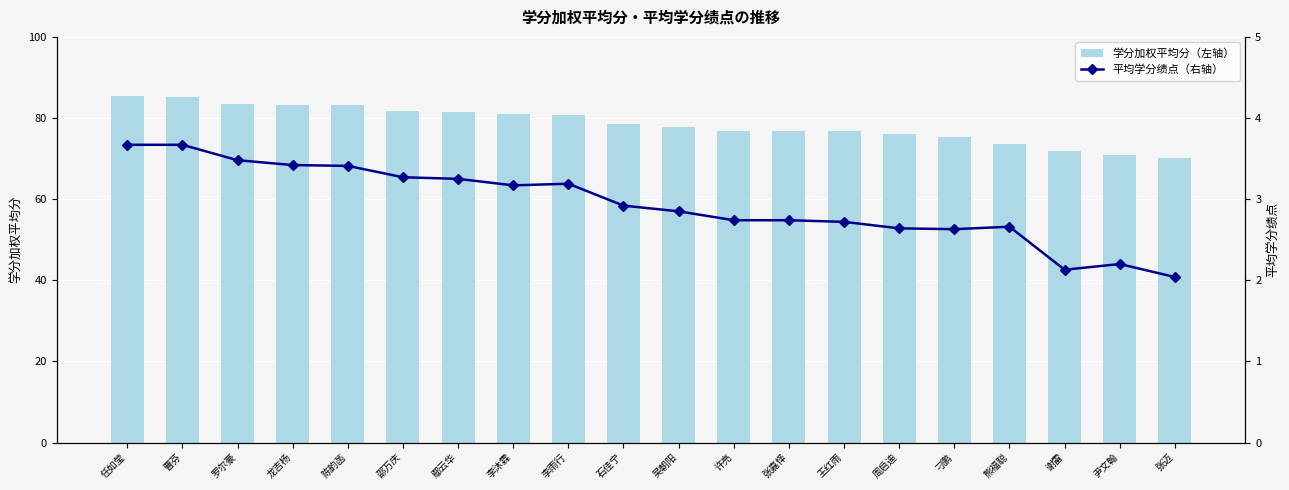

Rank the series by their average value, from lowest to highest.

平均学分绩点（右轴）, 学分加权平均分（左轴）